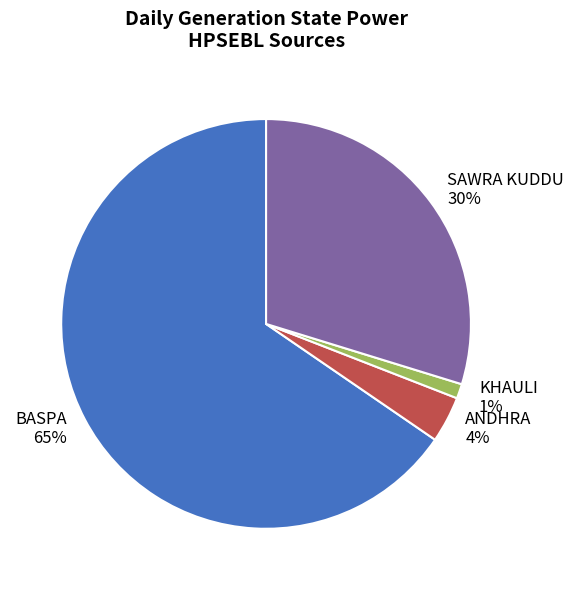

Is the sum of BASPA and SAWRA KUDDU greater than half?

Yes